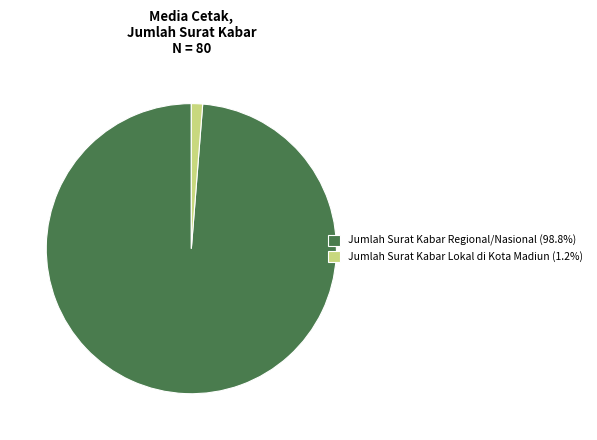

Which slice is the largest?

Jumlah Surat Kabar Regional/Nasional